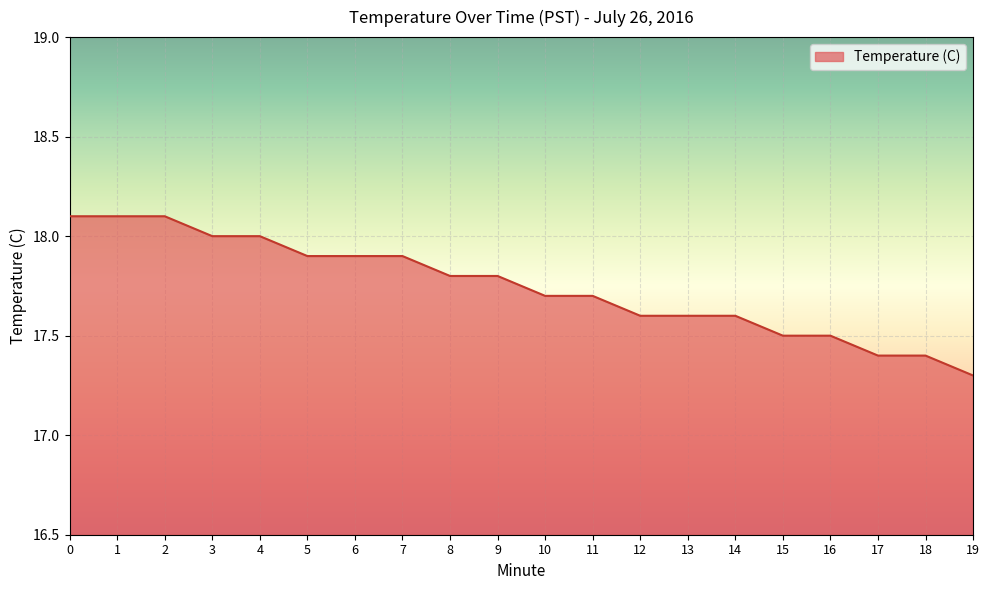

What is the difference between the values at 15 and 2?

0.6